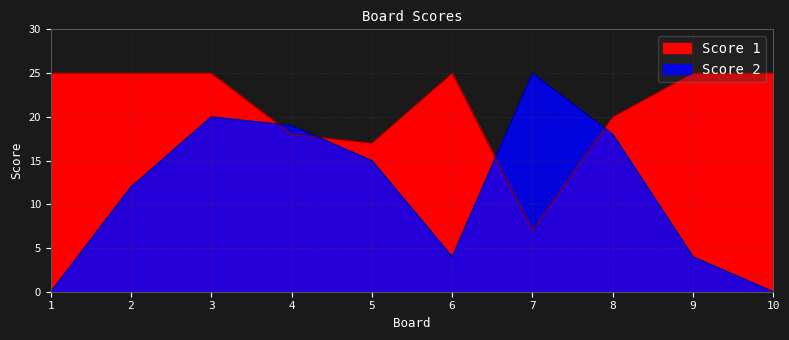

Reading left to right, what are all the values shown in this chart?

Score 1: 1=25	2=25	3=25	4=18	5=17	6=25	7=7	8=20	9=25	10=25
Score 2: 1=0	2=12	3=20	4=19	5=15	6=4	7=25	8=18	9=4	10=0